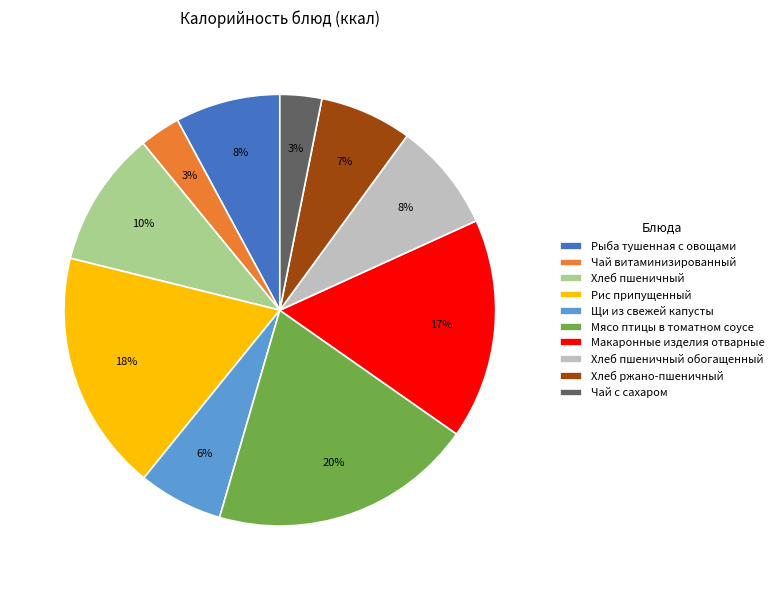

Between Хлеб ржано-пшеничный and Рис припущенный, which is larger?

Рис припущенный